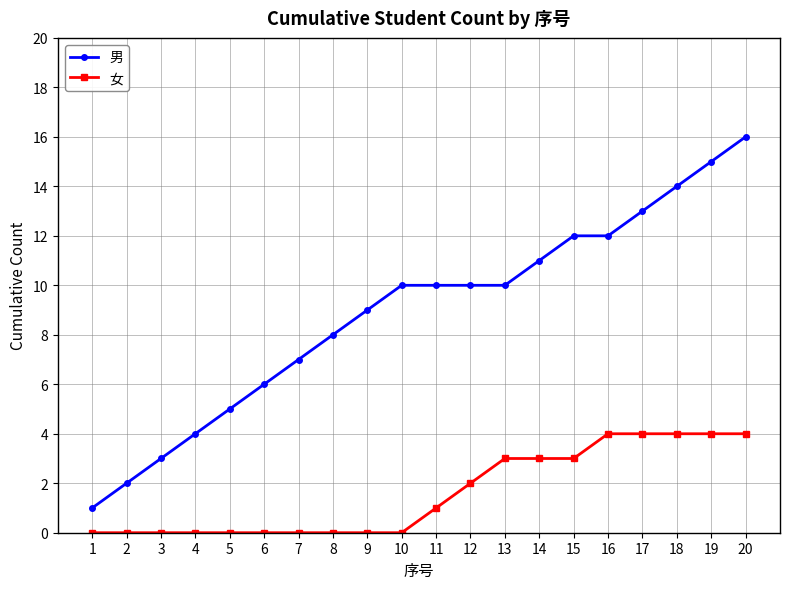

Which series changed the most between 10 and 12?

女